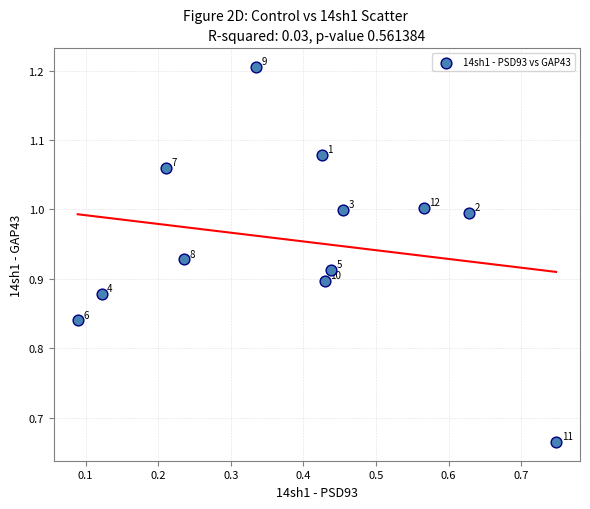

What is the average X value?

0.4